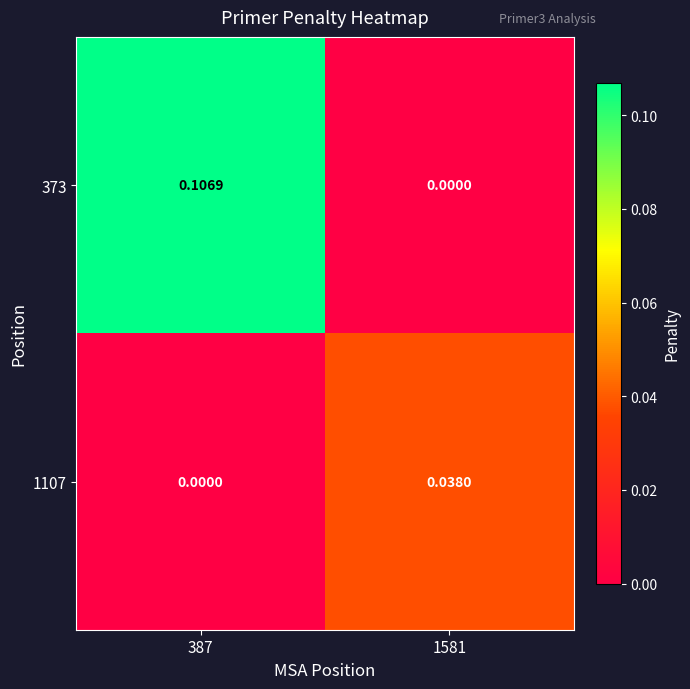

Is the value of 1107 at 387 greater than the value of 373 at 387?

No